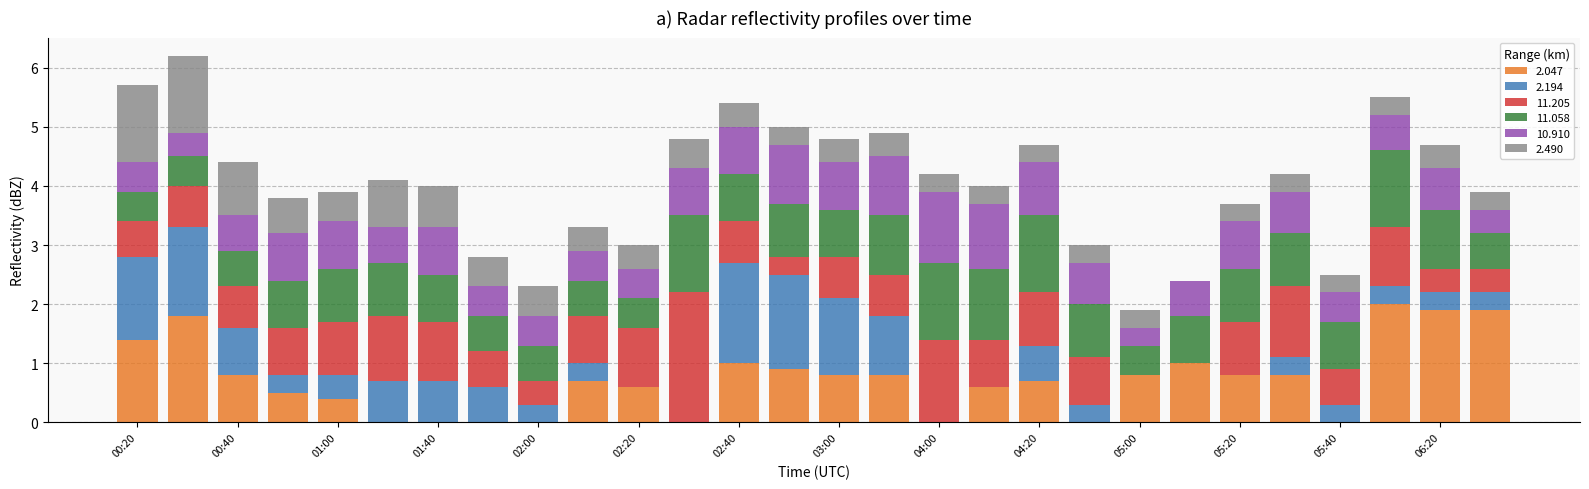

What is the sum of all 2.047 values?

20.2